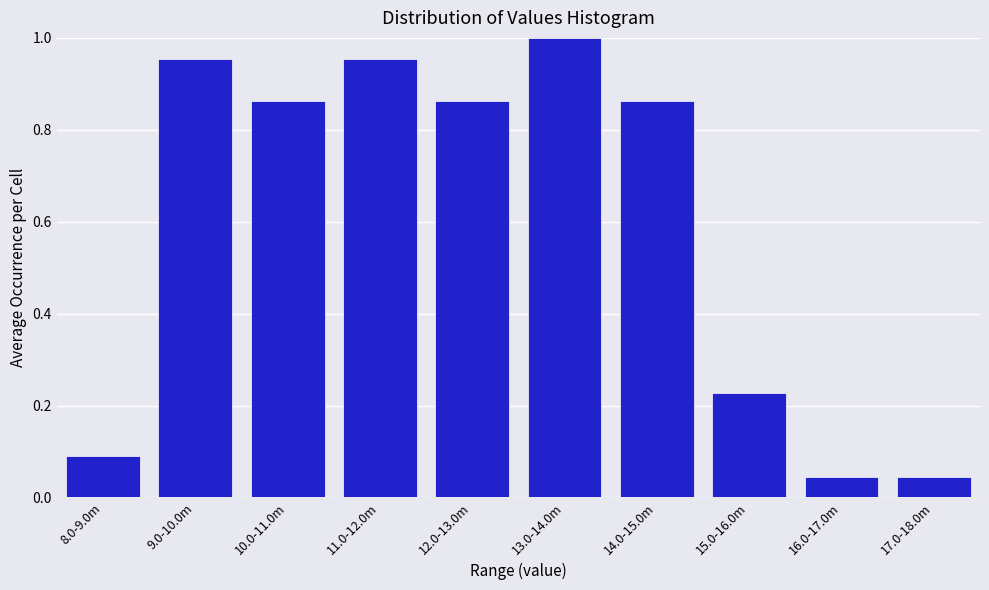

The chart shows a value of 1.0 at 13.0-14.0m. True or false?

True